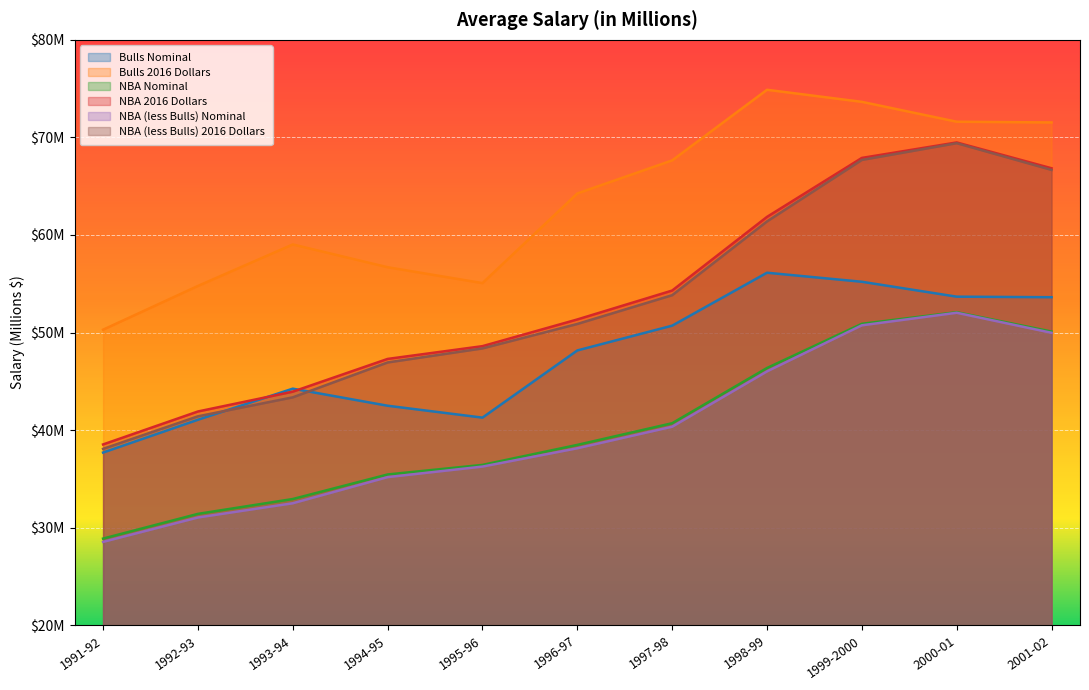

True or false: NBA (less Bulls) 2016 Dollars and NBA Nominal cross at least once.

False